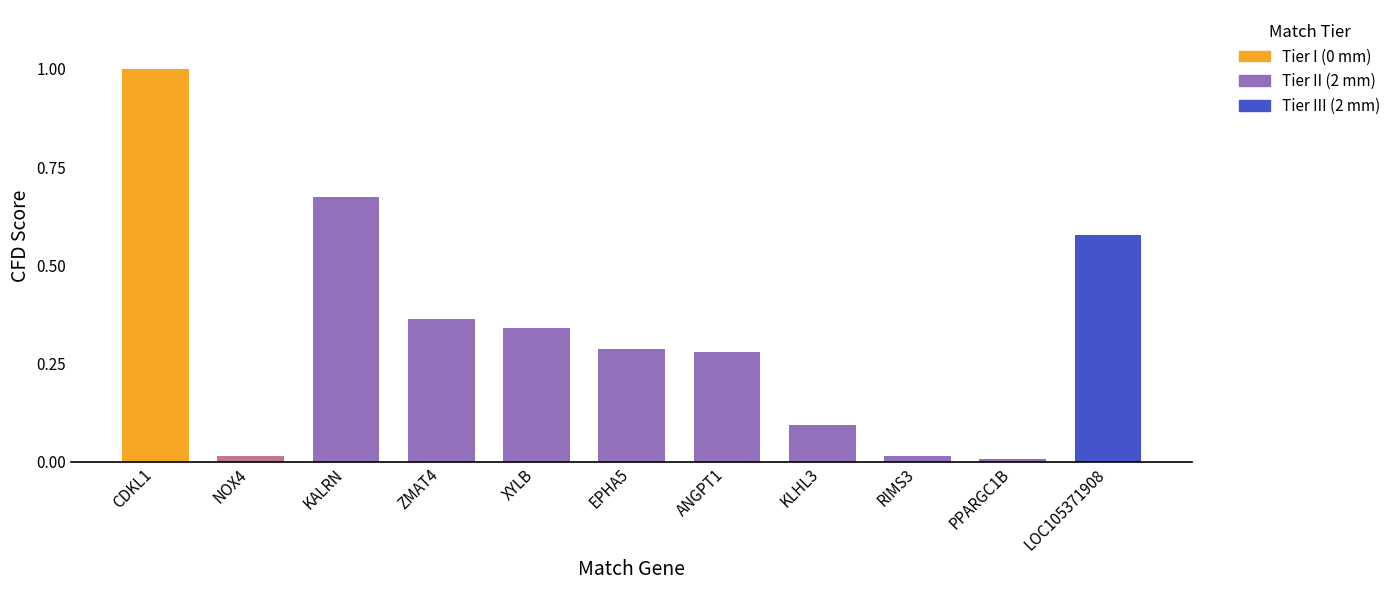

What position from the left is XYLB?

5